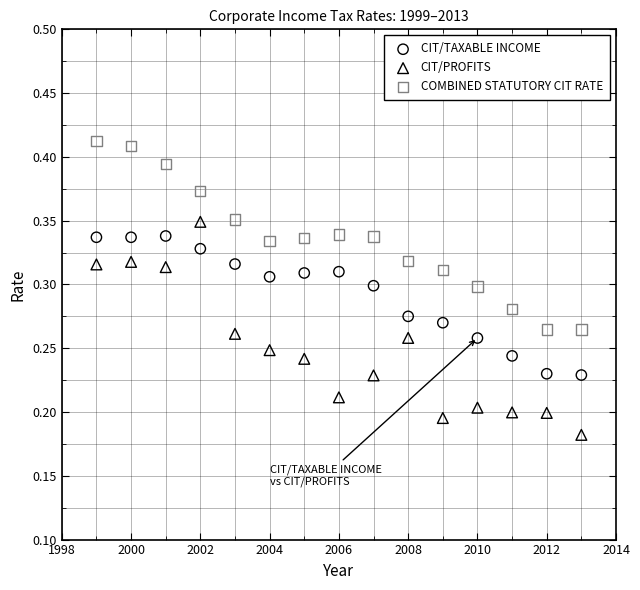

Across all data points, what is the range of X values (max minus min)?

14.0